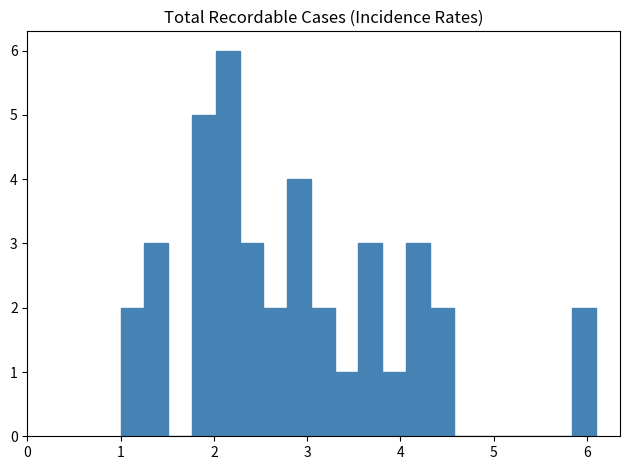

Around what value on the x-axis is the tallest bar? Give the approximate position of its centre, as read against the axis.

2.1